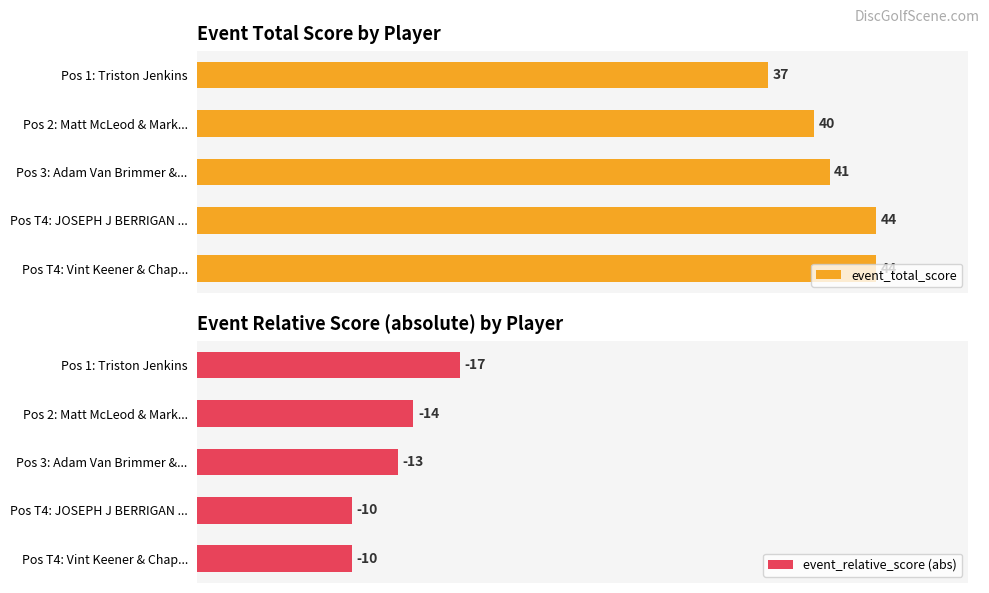

How many series are shown in this chart?

2